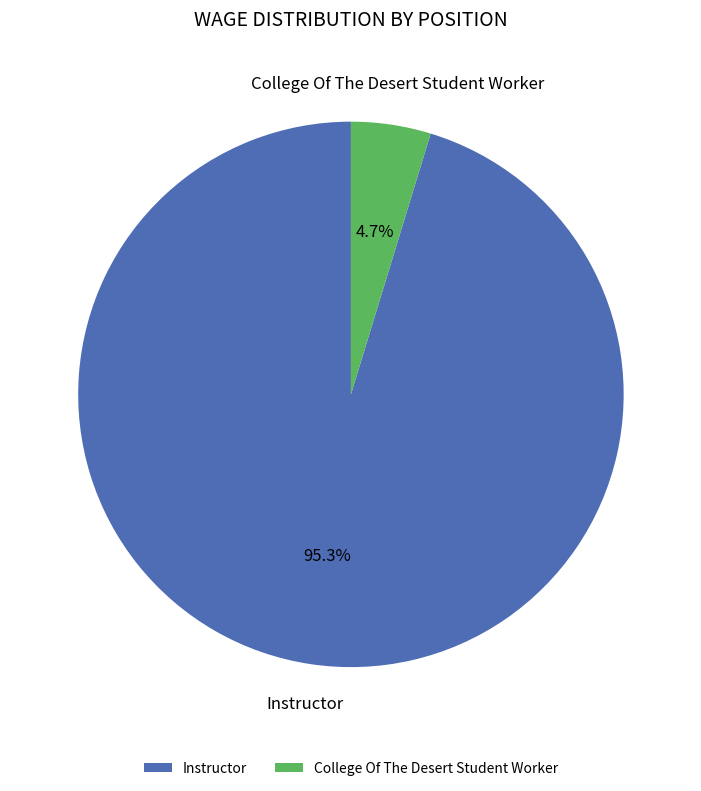

Between College Of The Desert Student Worker and Instructor, which is larger?

Instructor